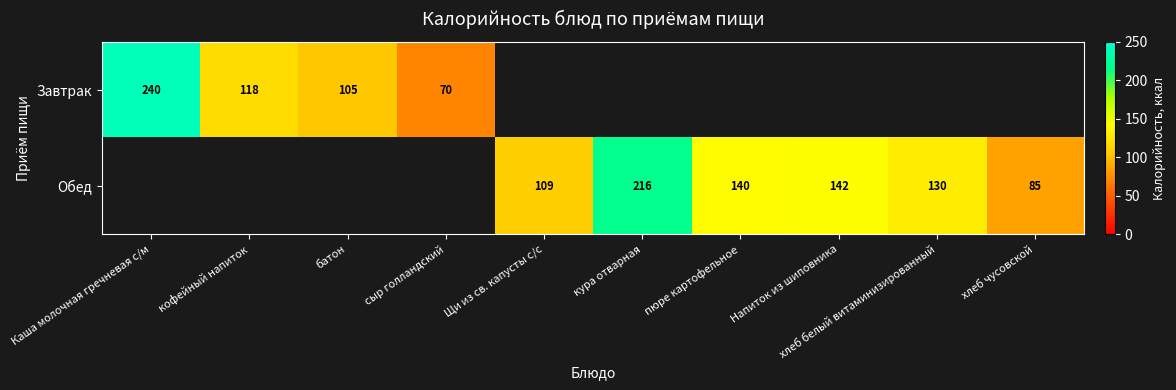

The value of Завтрак at Каша молочная гречневая с/м is 240. True or false?

True